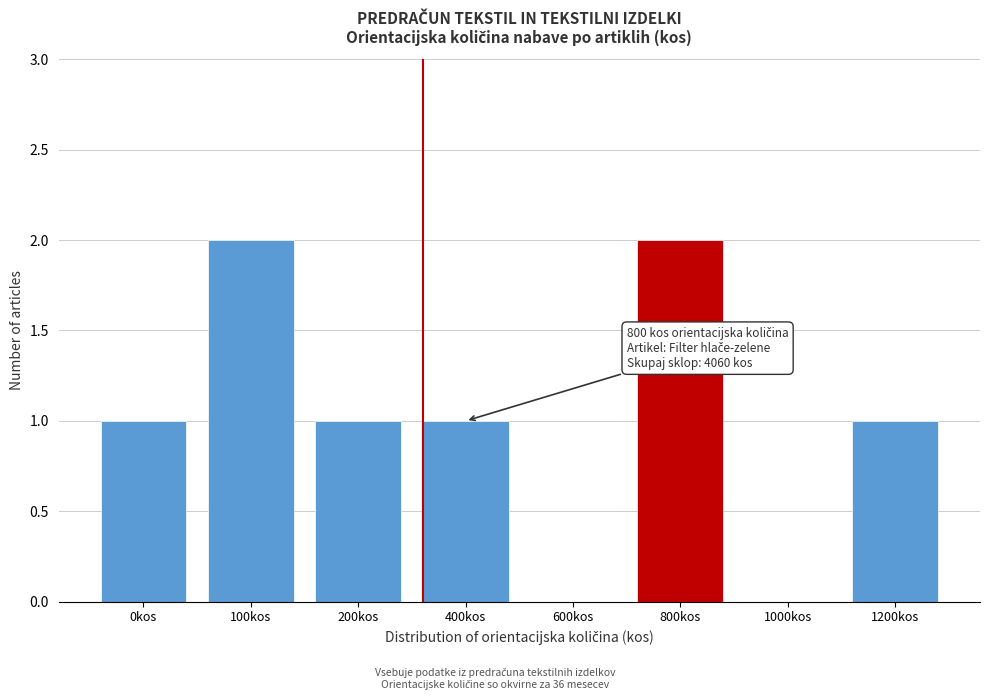

Reading left to right, what are all the values shown in this chart?

0kos=1	100kos=2	200kos=1	400kos=1	600kos=0	800kos=2	1000kos=0	1200kos=1